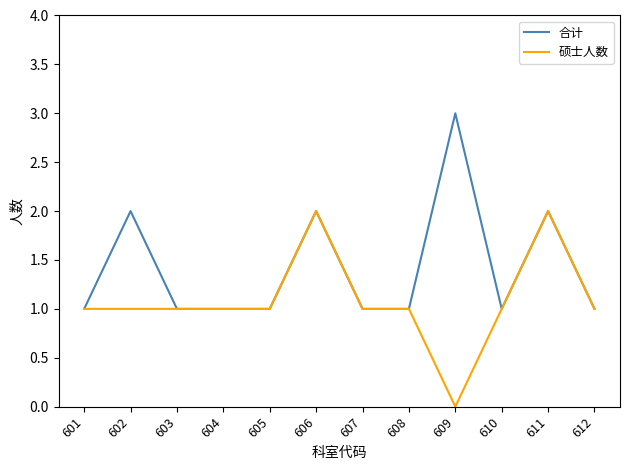

List the series in order of their peak value, highest first.

合计, 硕士人数